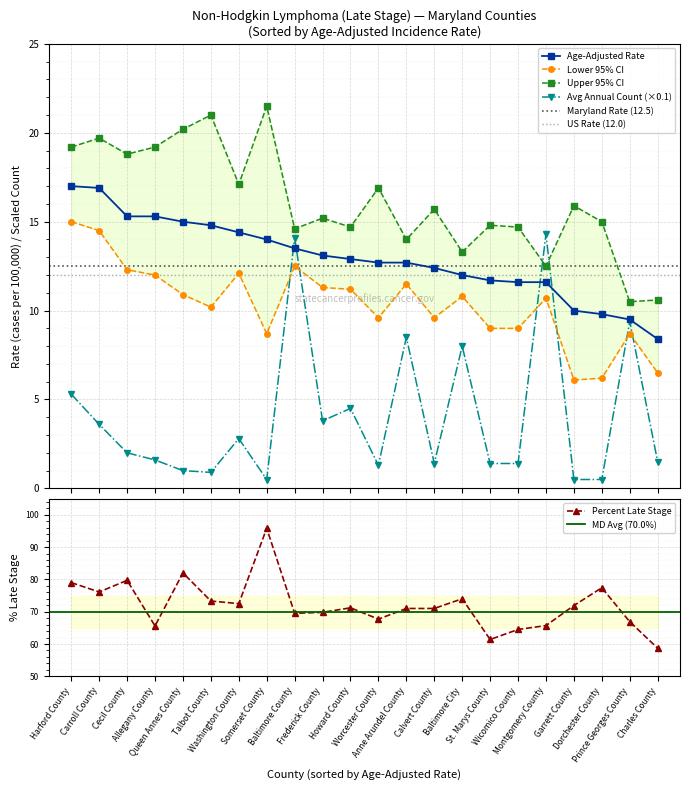

At which category is the sum across all series the highest?

Somerset County